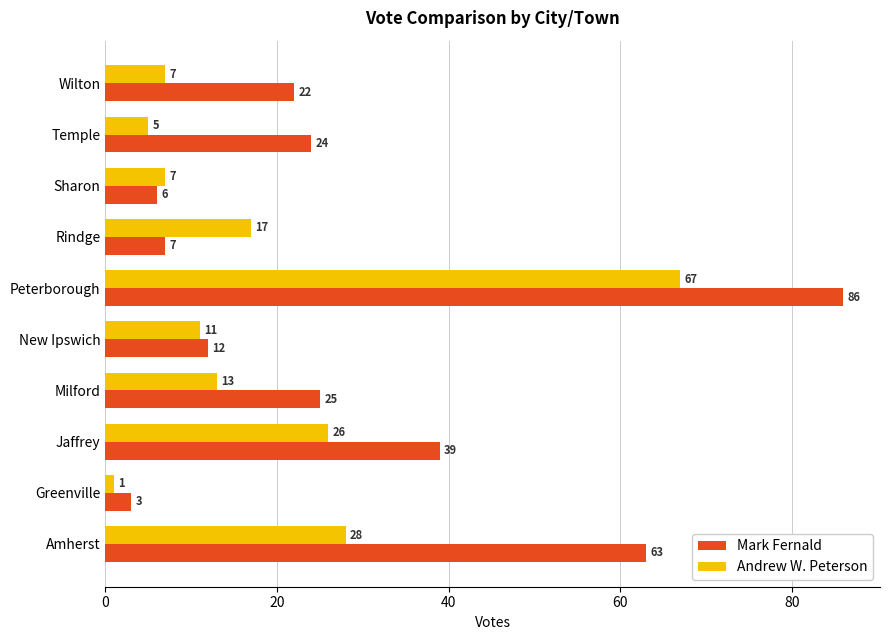

What is the difference between the highest and lowest values at Milford?

12